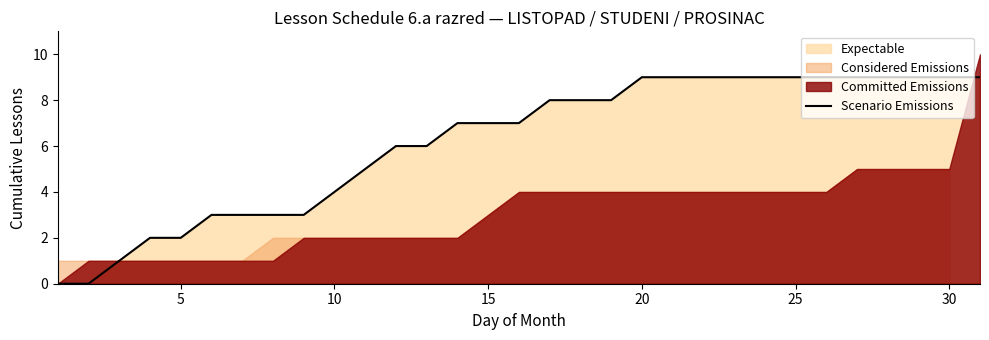

Reading left to right, extract all data points from this chart.

0	0	1	2	2	3	3	3	3	4	5	6	6	7	7	7	8	8	8	9	9	9	9	9	9	9	9	9	9	9	9